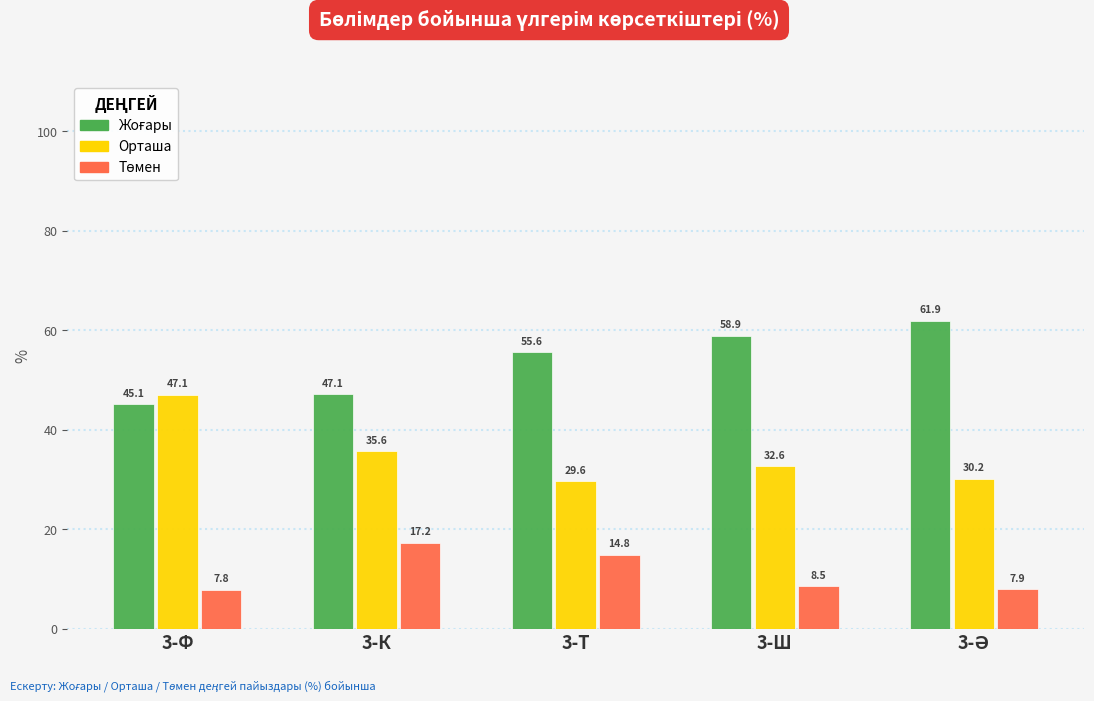

Where does the Орташа series first go above 32?

3-Ф